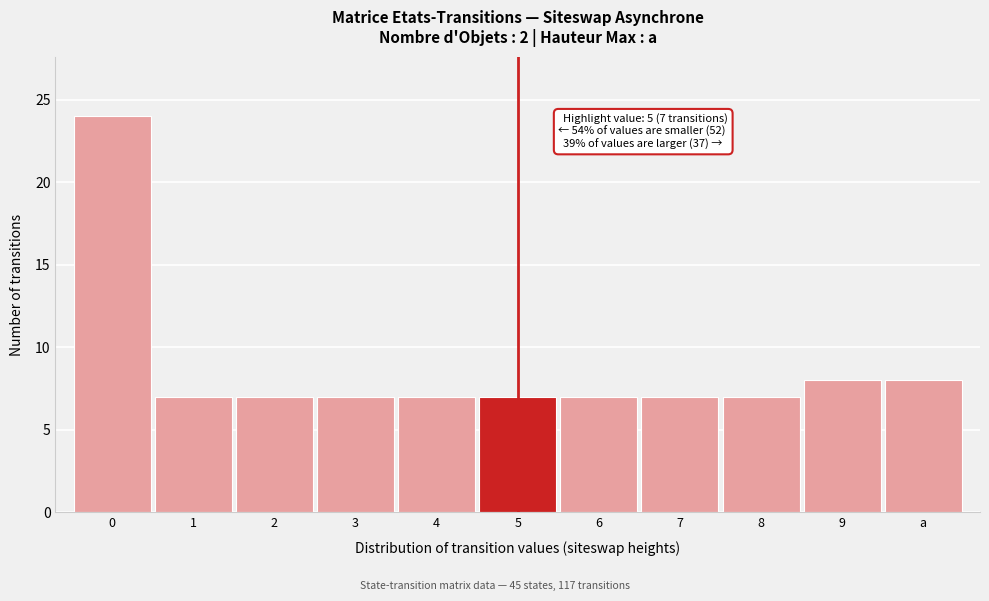

Reading left to right, list all the values displayed in this chart.

24	7	7	7	7	7	7	7	7	8	8